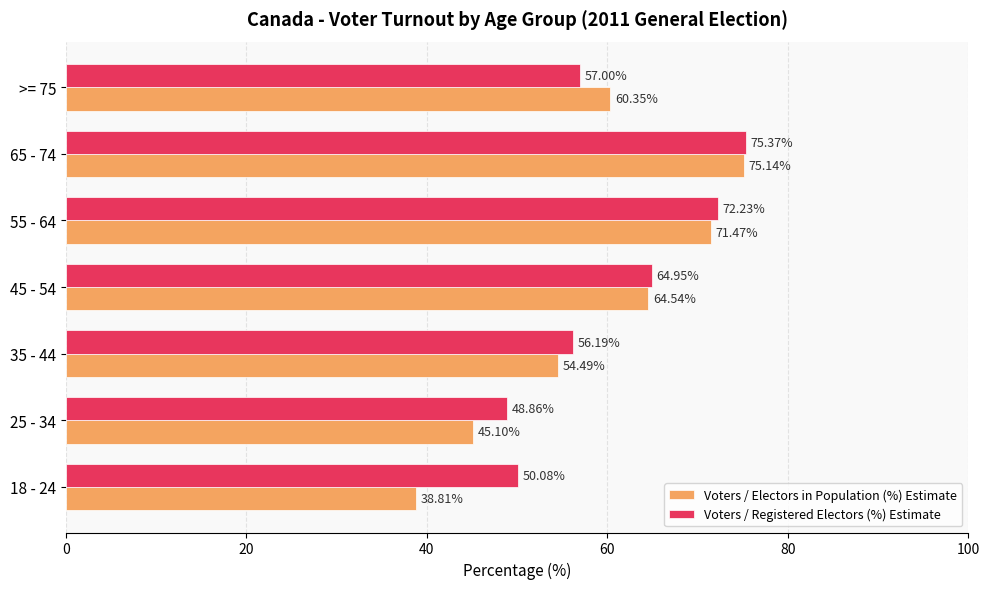

Rank the series at 65 - 74 from highest to lowest value.

Voters / Registered Electors (%) Estimate, Voters / Electors in Population (%) Estimate